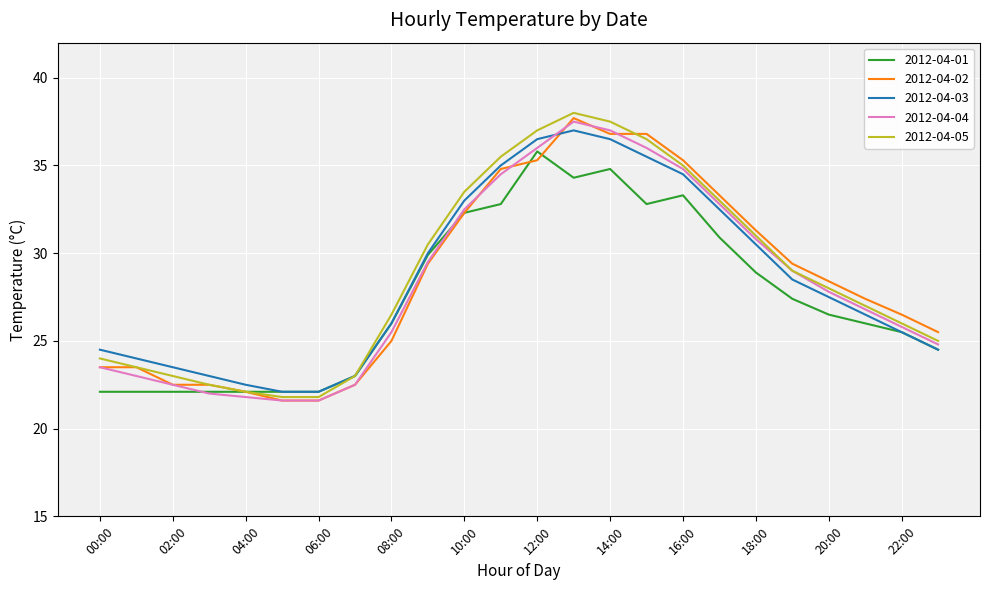

What is the minimum value shown in the chart?

21.6